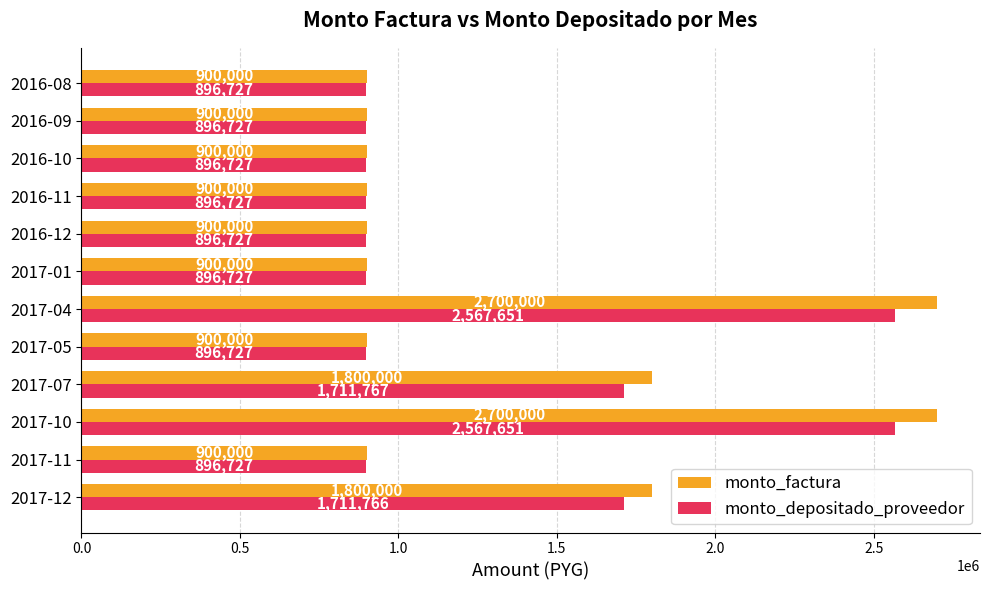

Read the monto_factura value at 2017-11, to the nearest 100.

900000